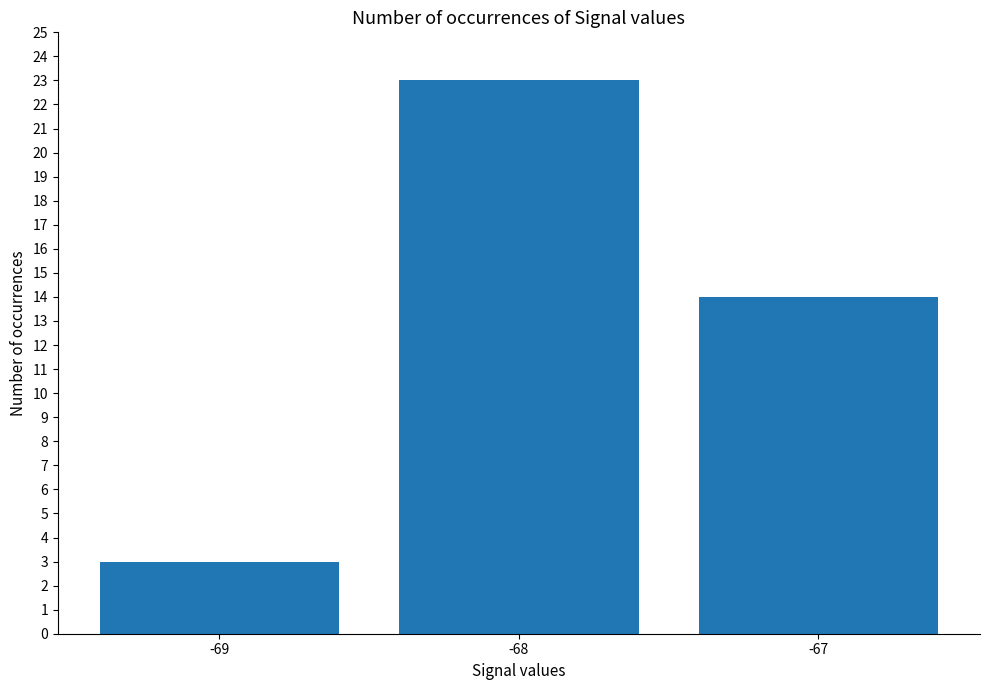

How many distinct data groups are displayed?

1